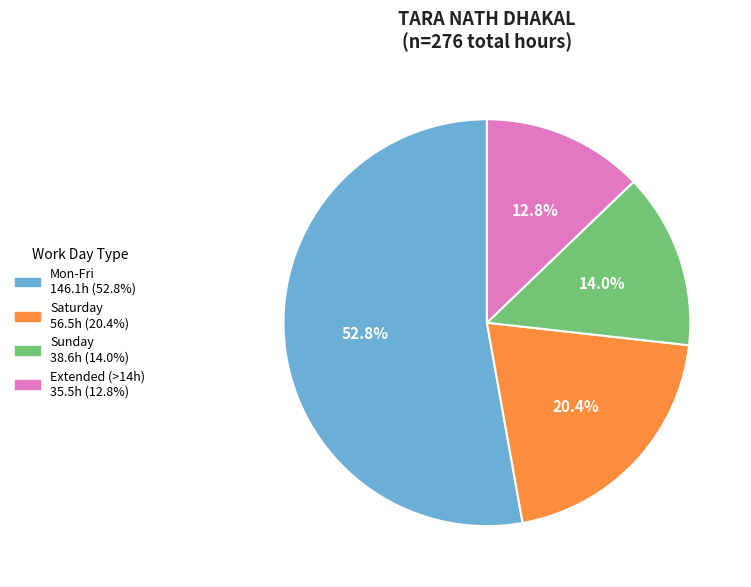

Is there any slice that represents more than half of the pie?

Yes